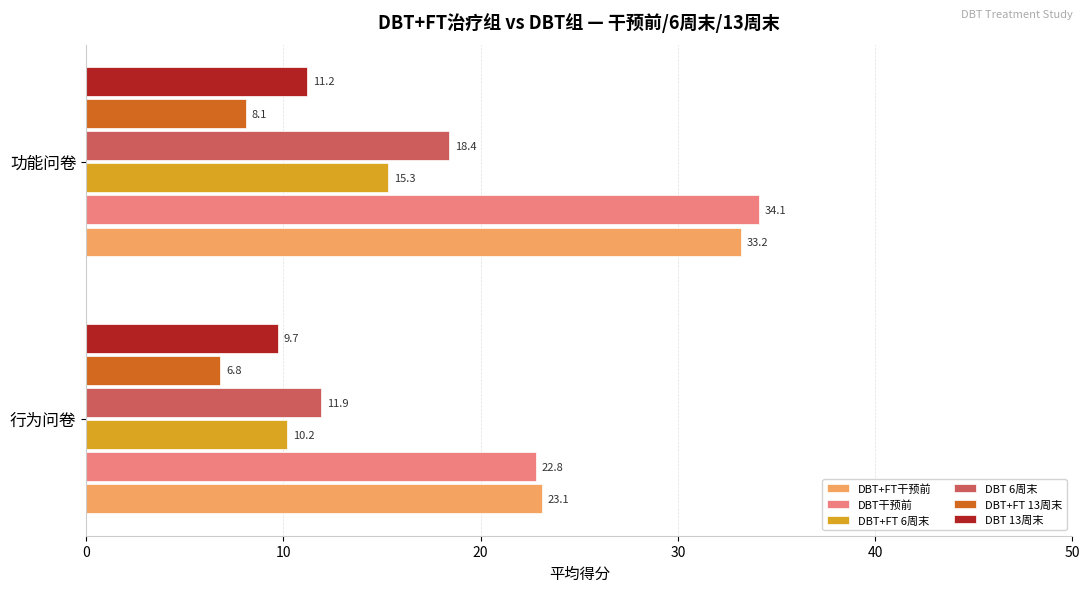

Which series has the widest spread of values?

DBT干预前